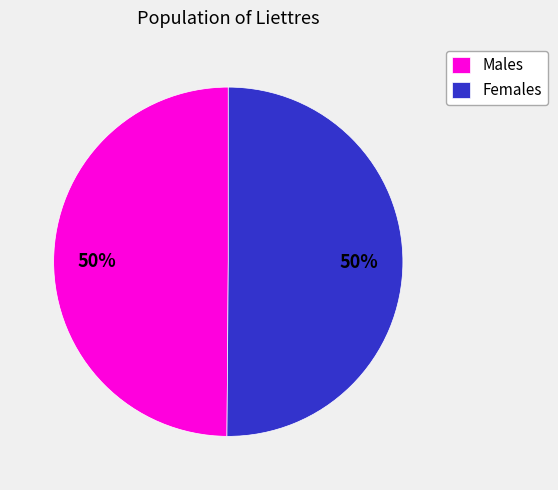

Approximately how many times larger is the value at Males compared to Females?

1.0